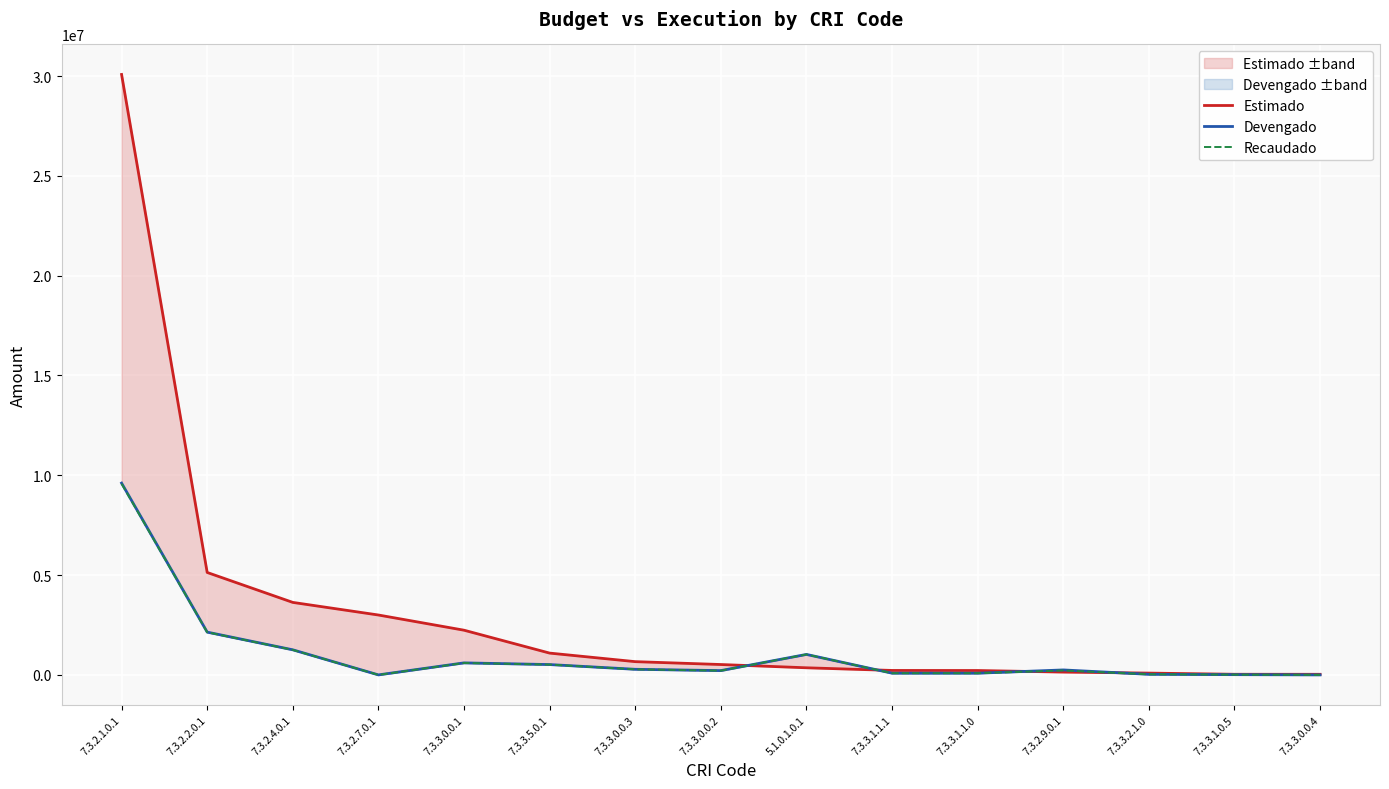

What is the spread (max minus min) of values at 7.3.2.1.0.1?

20499716.8